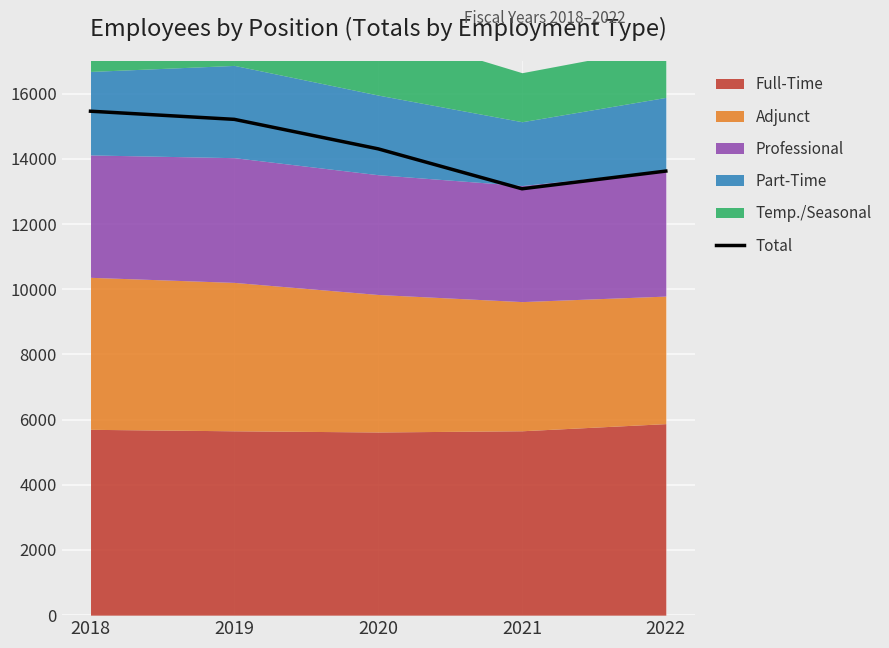

Reading left to right, extract all data points from this chart.

2018=15462	2019=15212	2020=14307	2021=13082	2022=13625